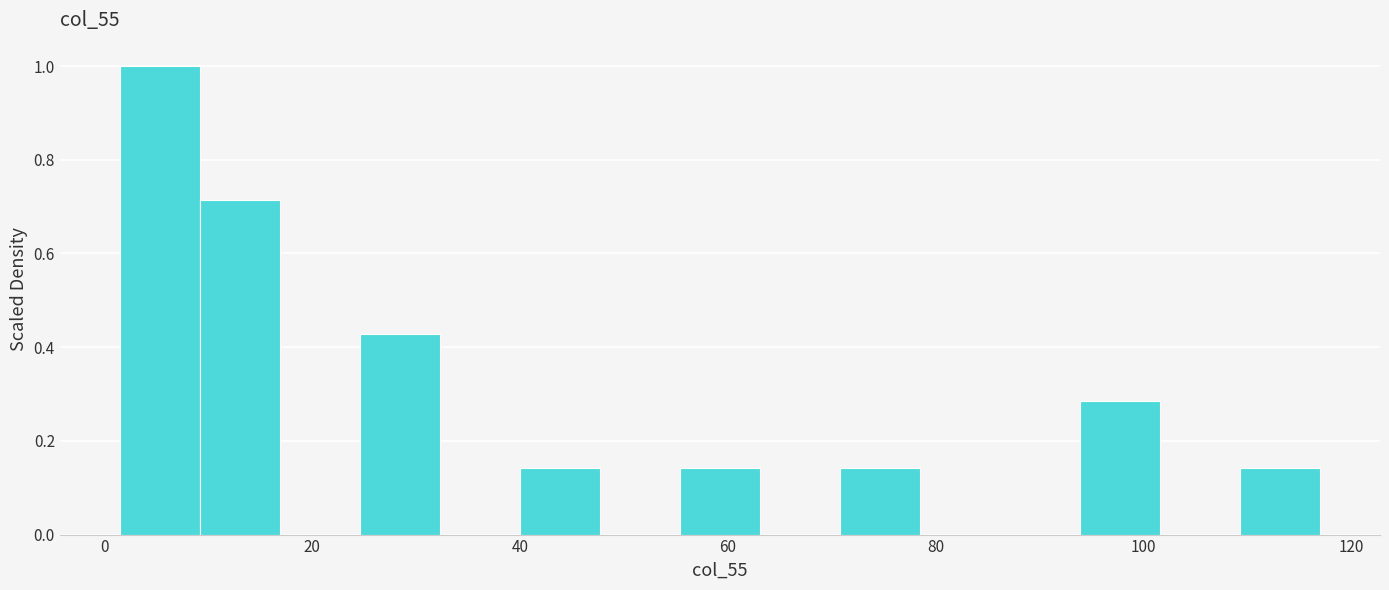

Around what value on the x-axis is the tallest bar? Give the approximate position of its centre, as read against the axis.

6